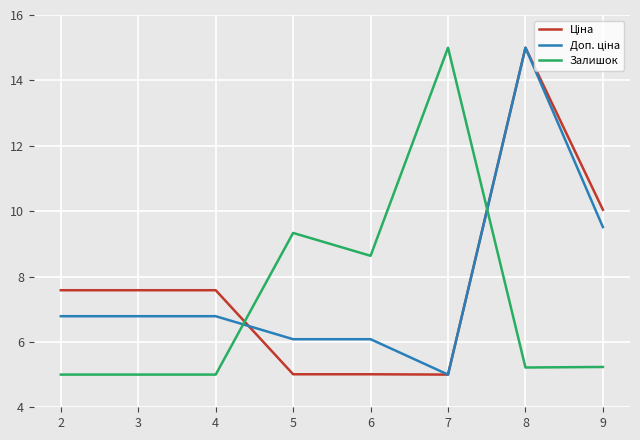

At which category is the sum across all series the highest?

8